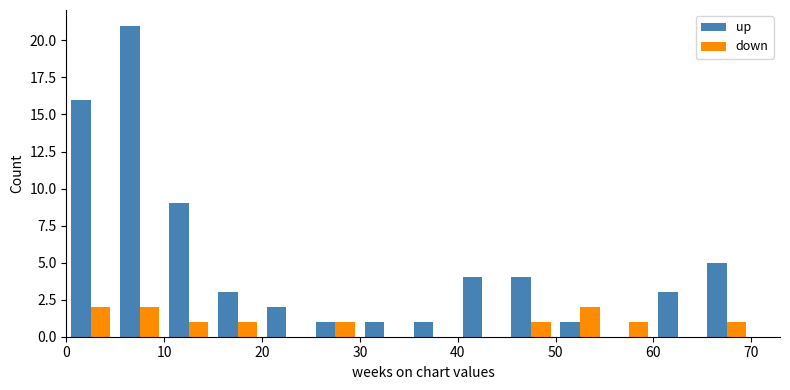

What is the greatest value displayed?

21